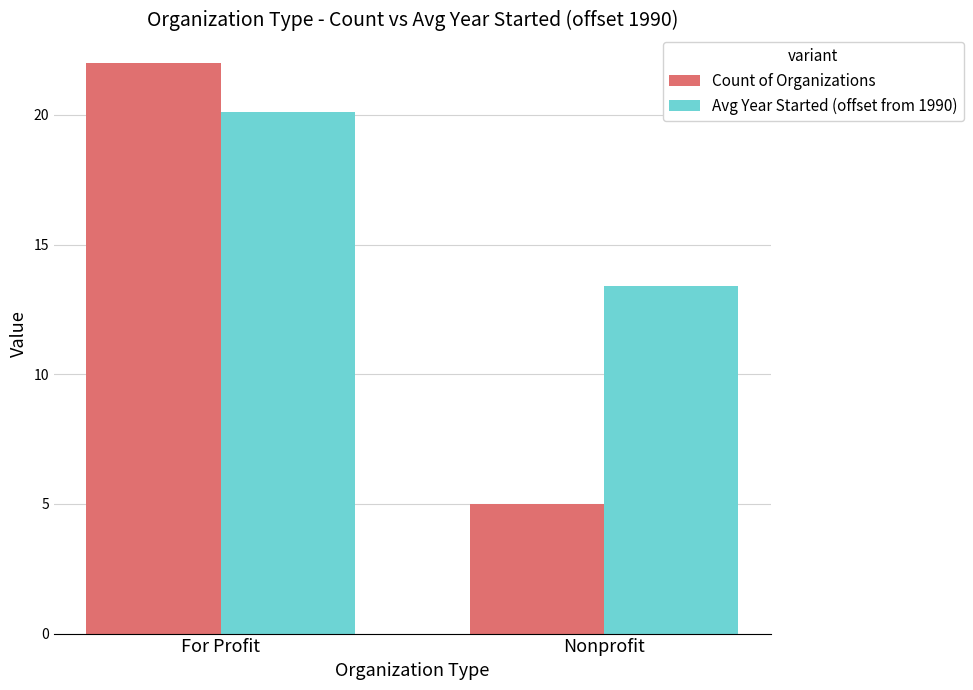

What are all the series names shown in the legend?

Count of Organizations, Avg Year Started (offset from 1990)